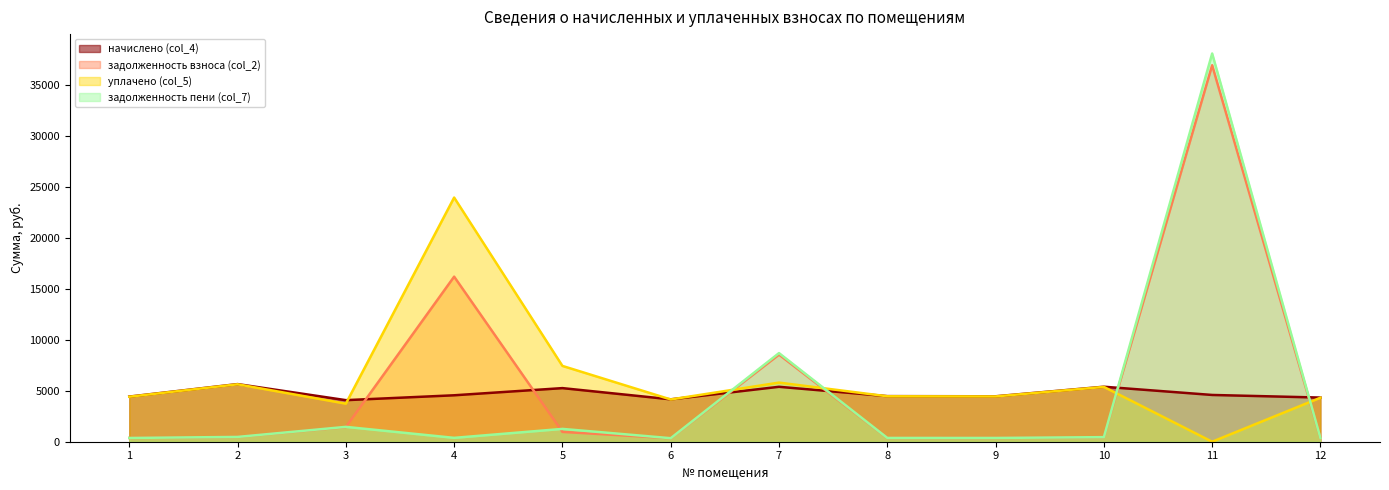

Is it true that задолженность пени (col_7) equals 368.9 at 1?

True